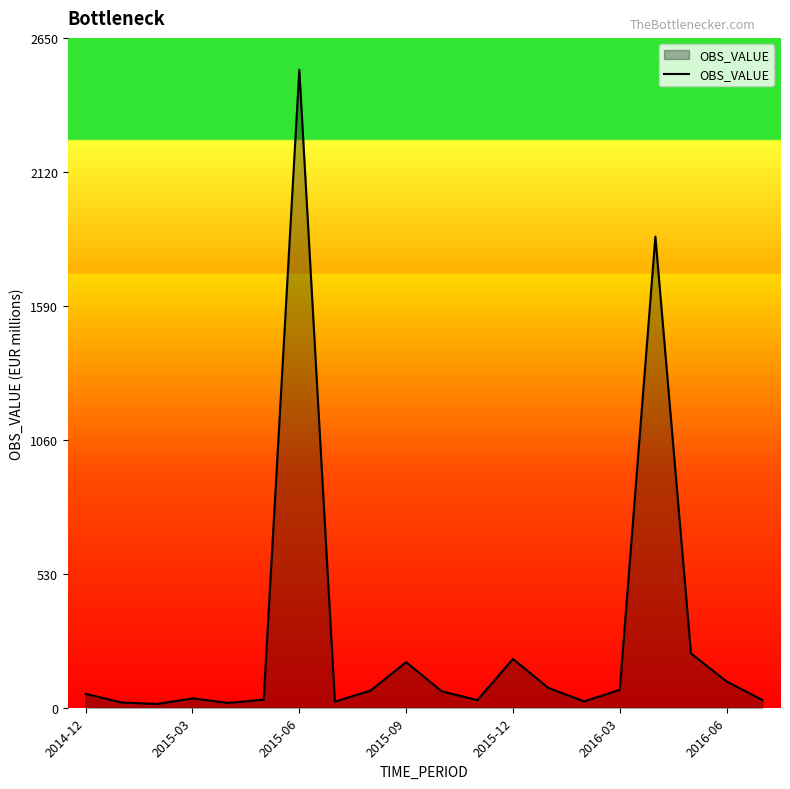

What is the greatest value displayed?

2524